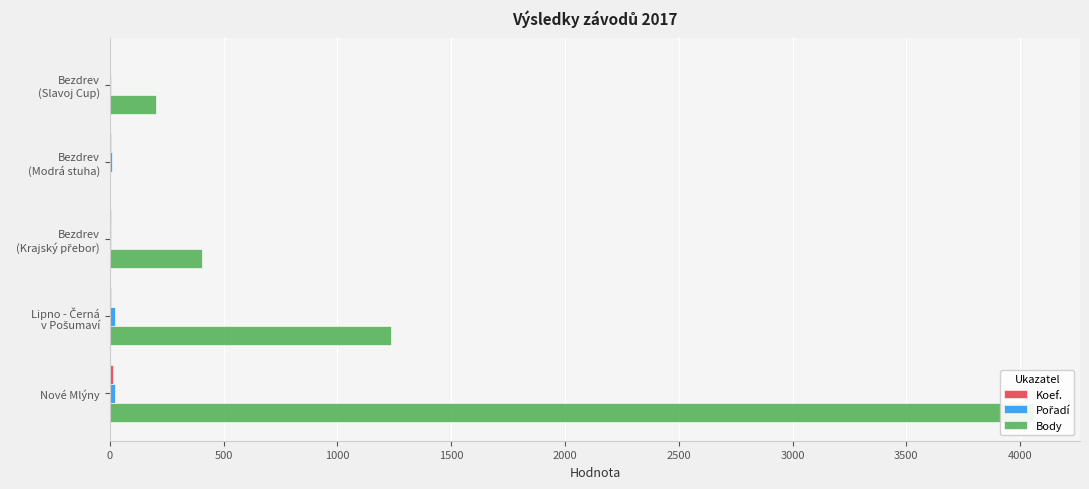

Between Bezdrev (Modrá stuha) and Lipno - Černá v Pošumaví, which series saw the biggest shift?

Body